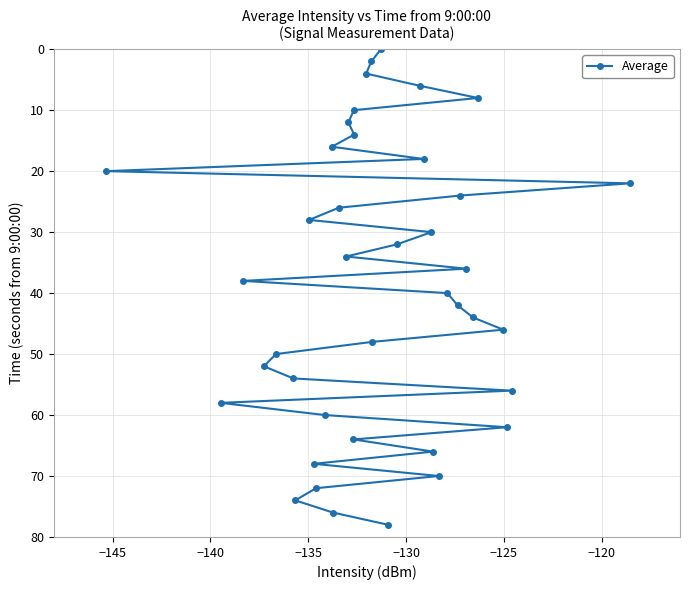

What is the value of the 25th point from the left?

32